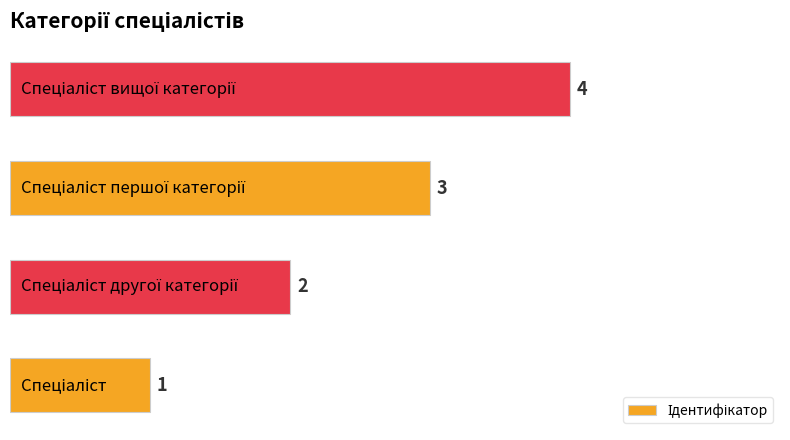

What is the sum of all values?

10